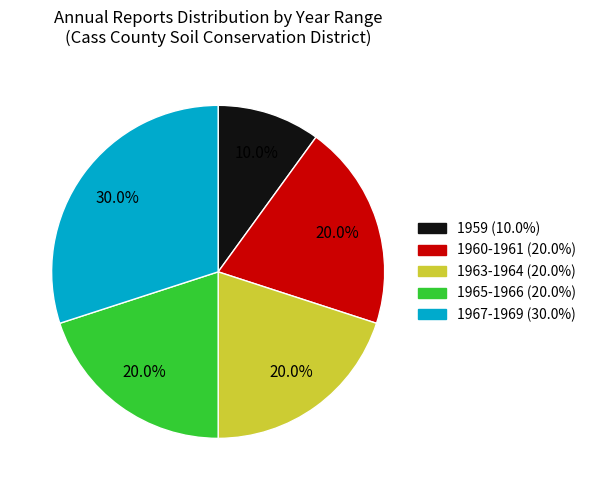

Is there a majority slice in this chart?

No